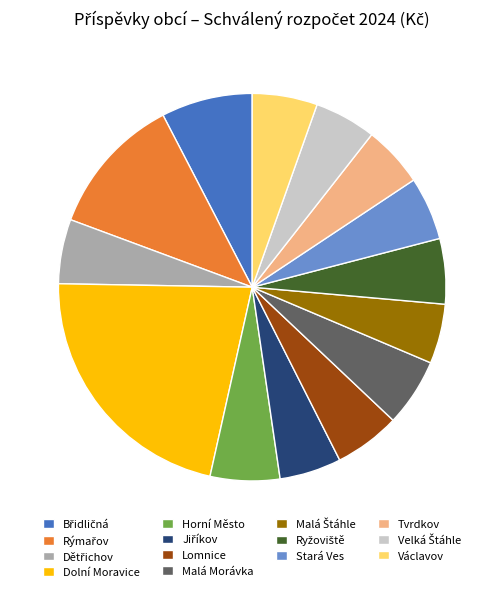

Which slice is the largest?

Dolní Moravice